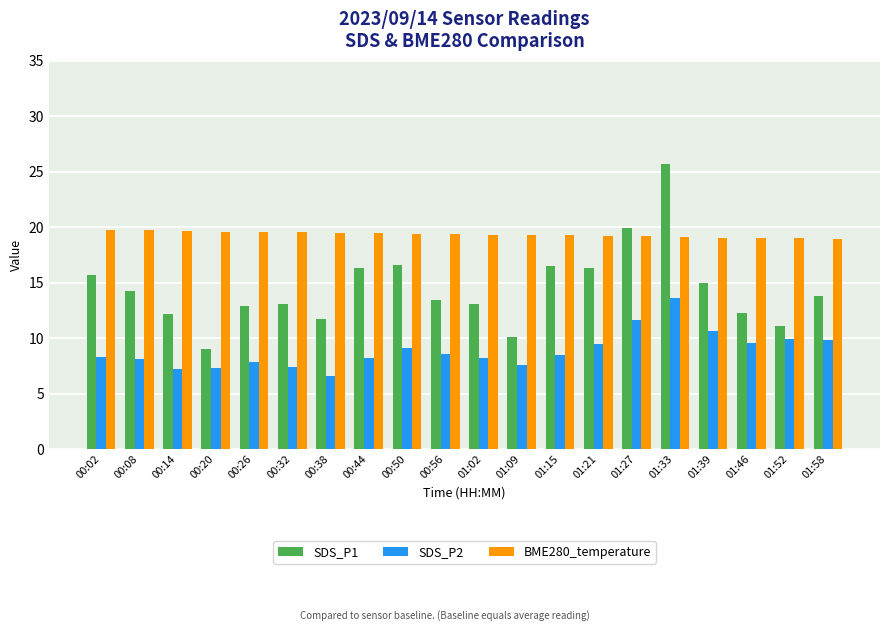

How many groups of bars are there?

20